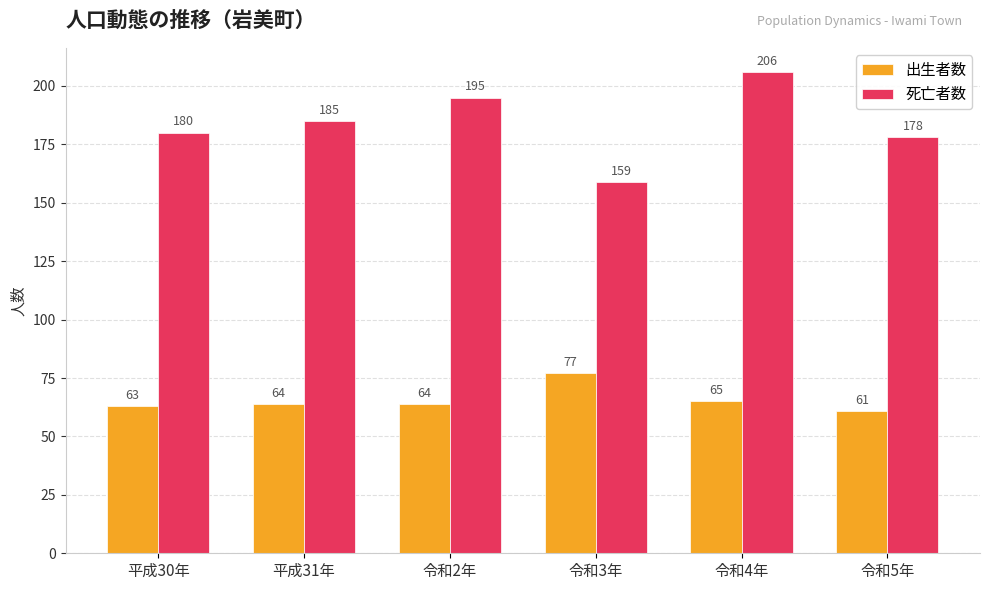

What are all the series names shown in the legend?

出生者数, 死亡者数